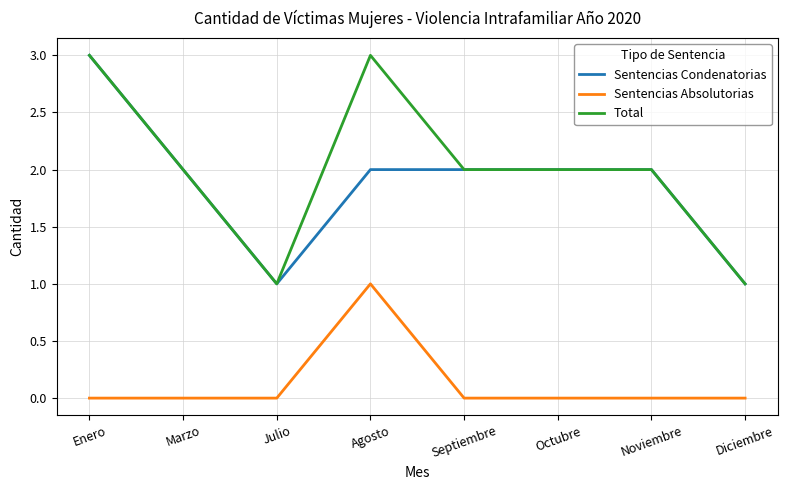

The Sentencias Condenatorias series shows 2 at Diciembre. True or false?

False